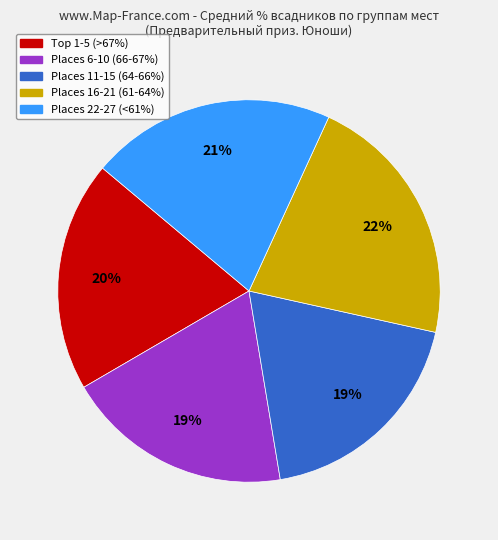

Is there a majority slice in this chart?

No